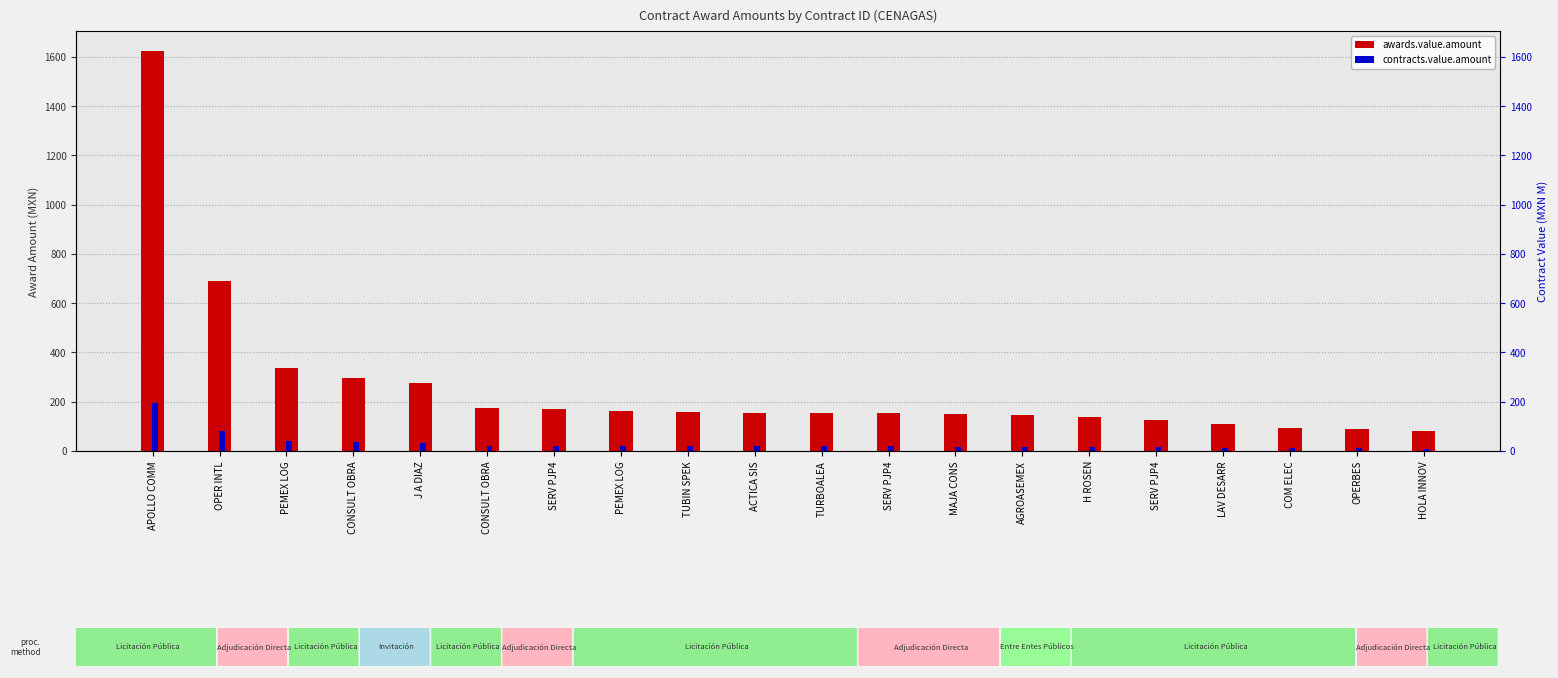

True or false: contracts.value.amount has a value of 19.1 at J A DIAZ.

False